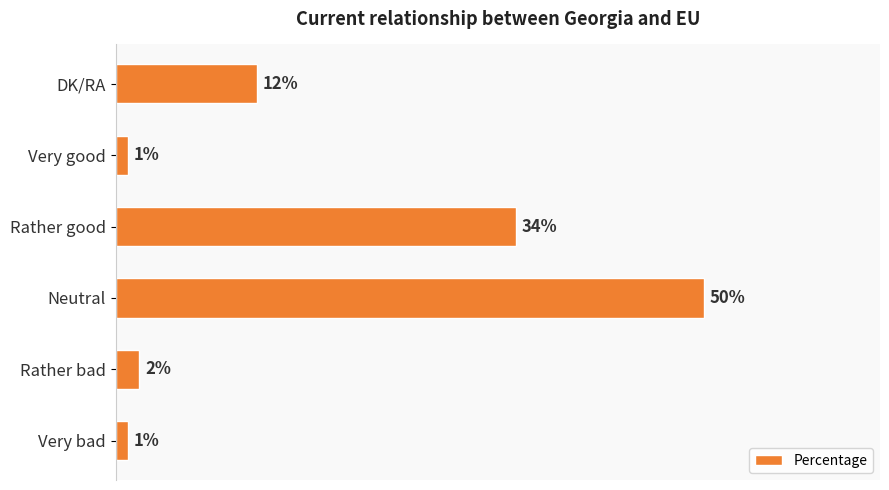

Are the bars horizontal?

Yes